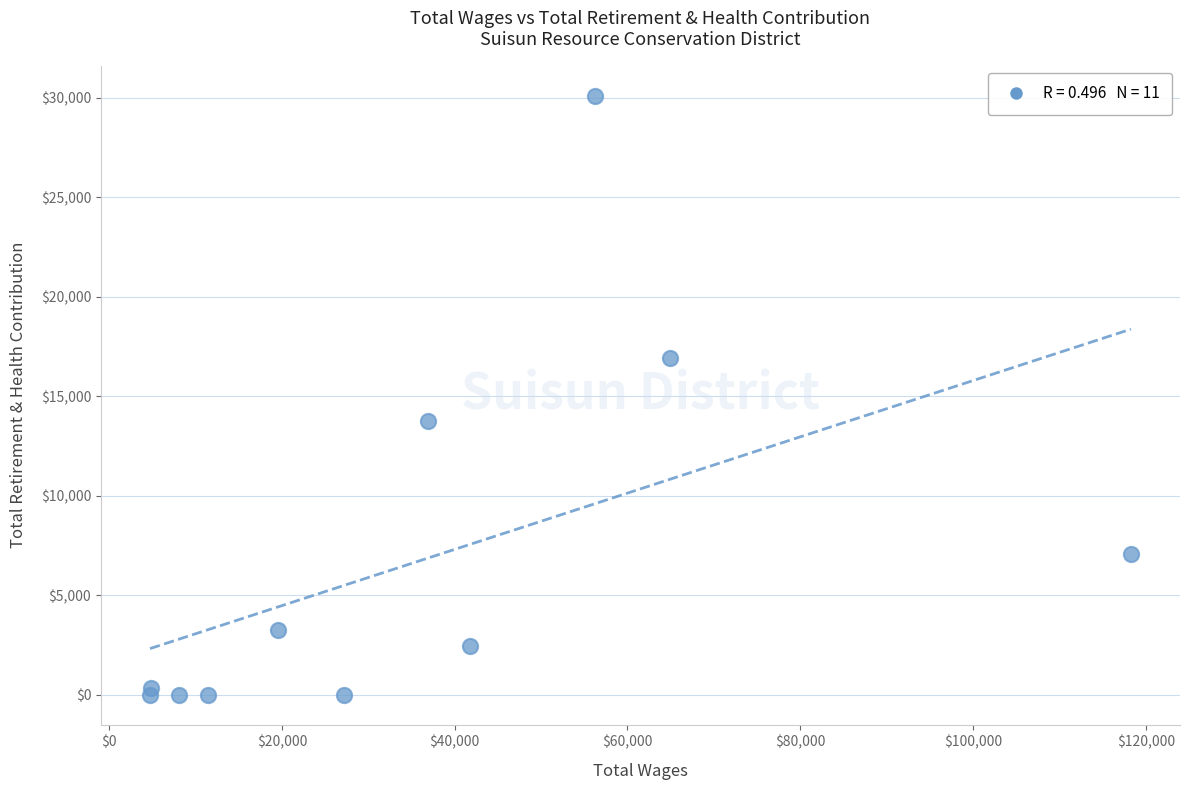

What Y value in the scatter plot is closest to 15052?

13761